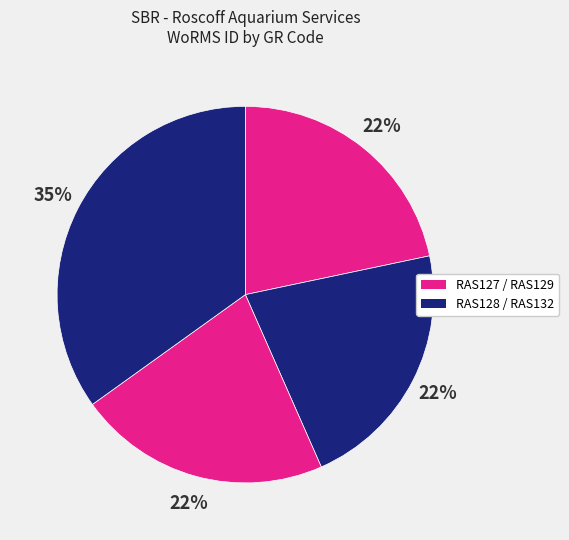

How many segments does this pie chart have?

4